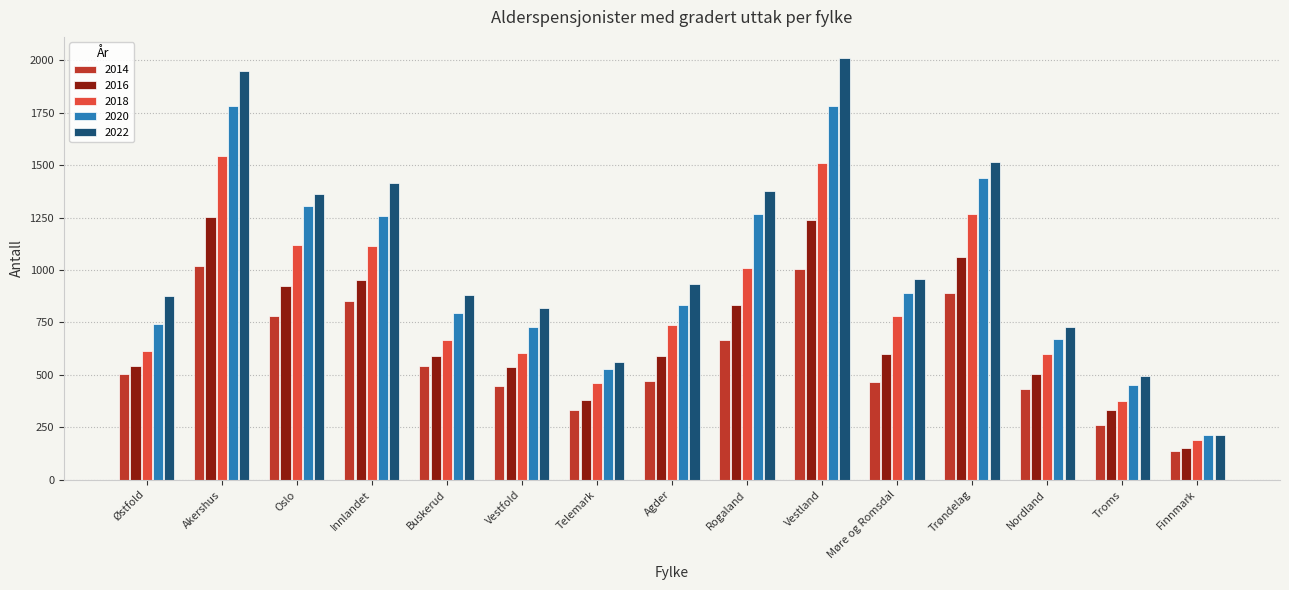

The value of 2016 at Nordland is 504. True or false?

True